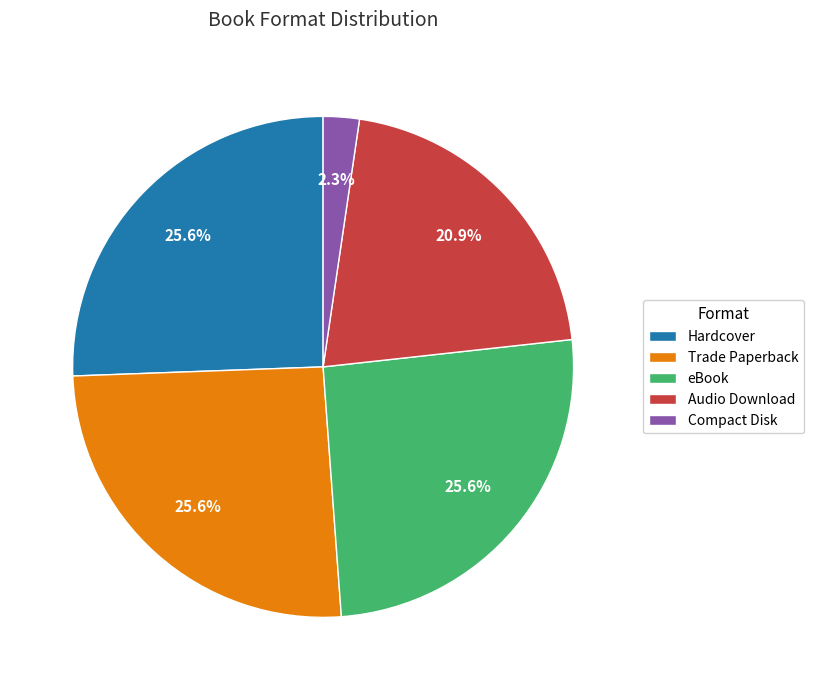

Do eBook and Trade Paperback together represent more than half of the pie?

Yes